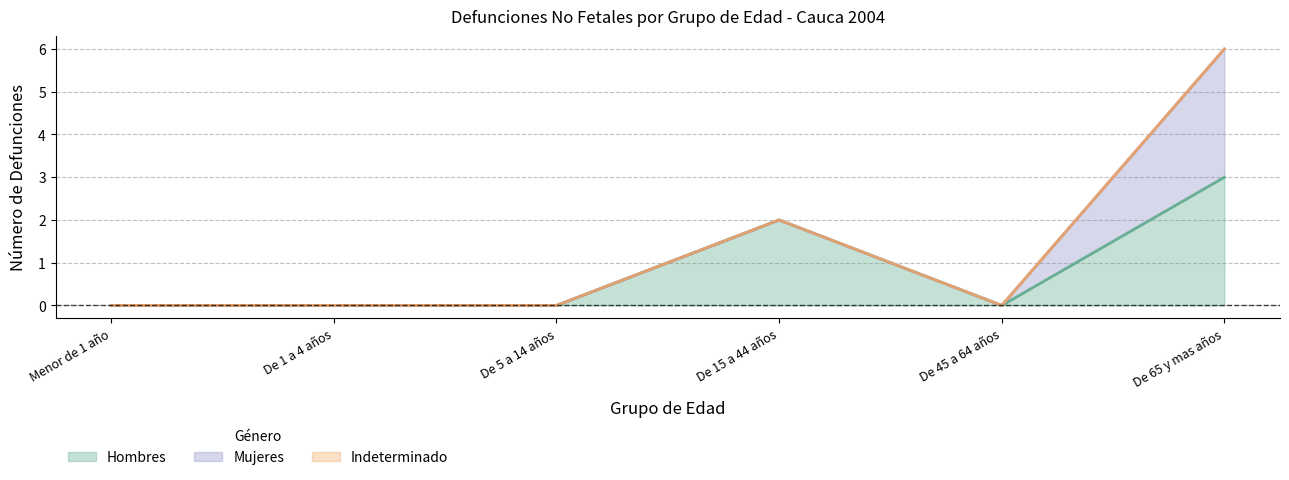

What is the difference between the maximum and second lowest values in the Hombres series?

3